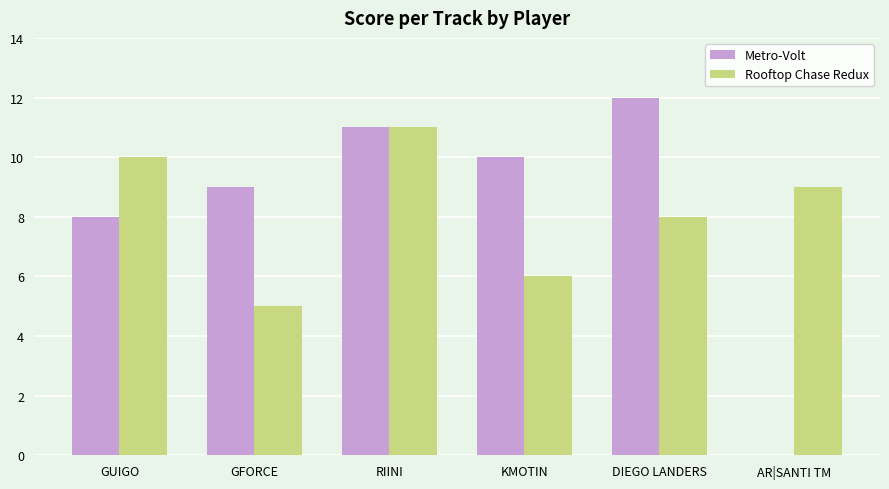

What is the greatest value displayed?

12